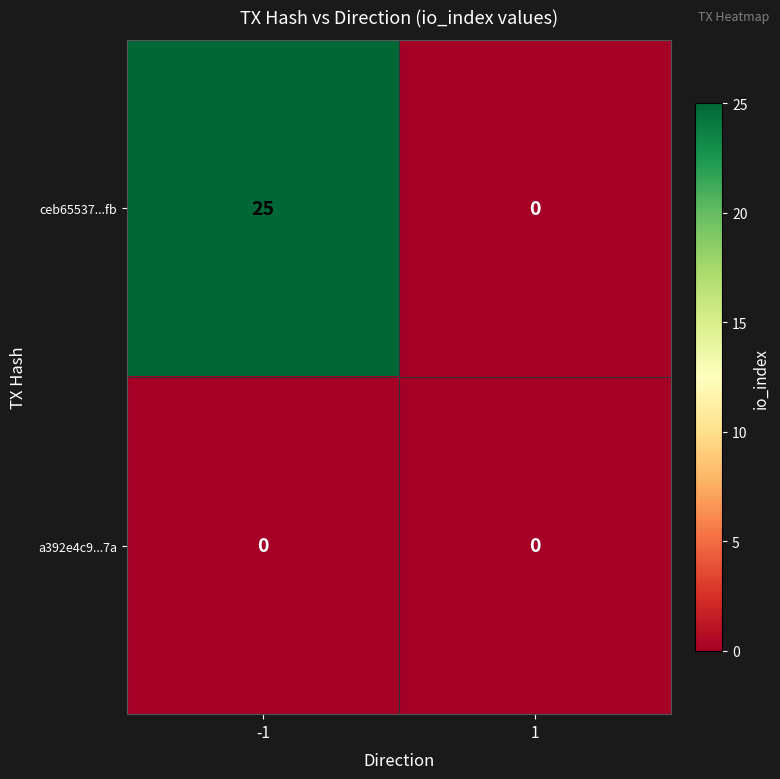

Count the number of categories in the chart.

2